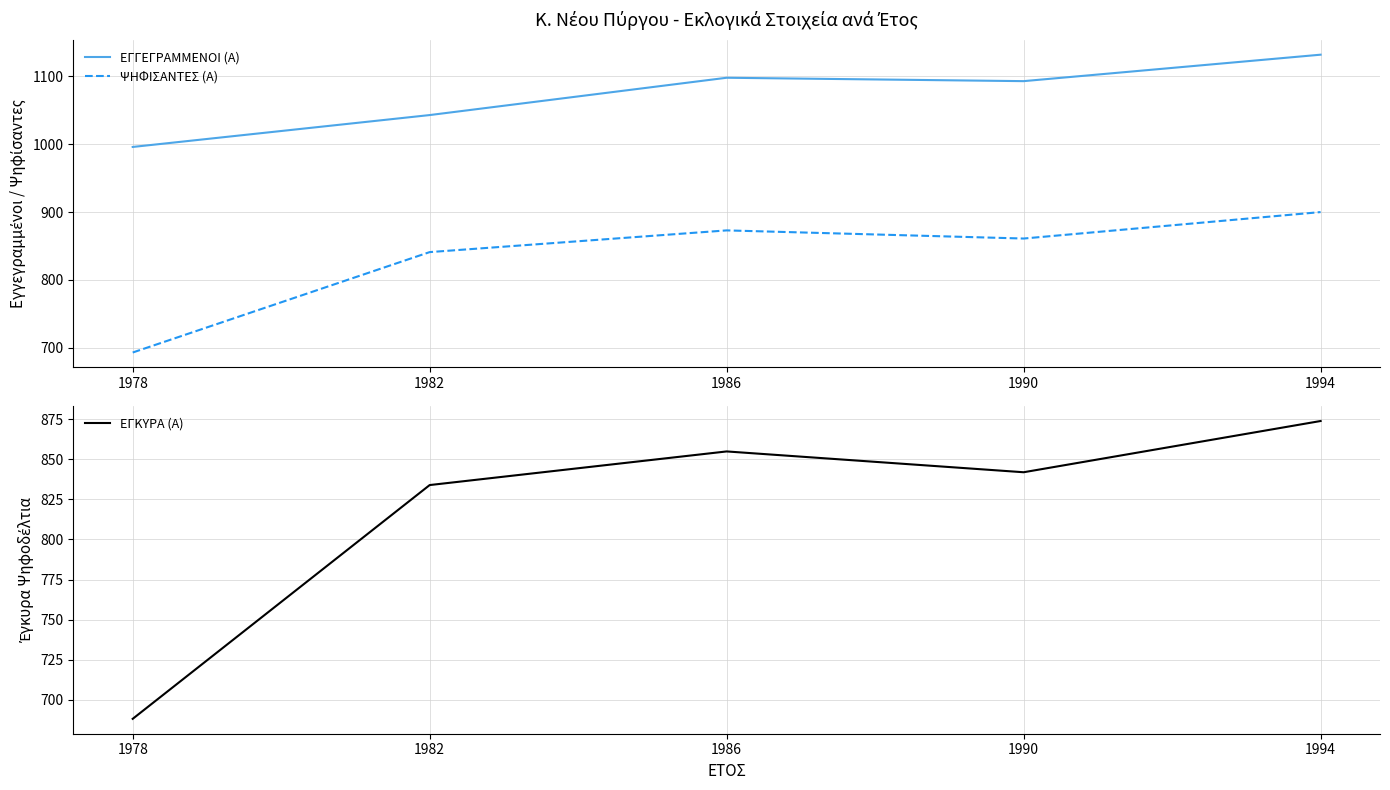

Reading right to left, extract all data points from this chart.

ΕΓΓΕΓΡΑΜΜΕΝΟΙ (Α): 1994=1132	1990=1093	1986=1098	1982=1043	1978=996
ΨΗΦΙΣΑΝΤΕΣ (Α): 1994=900	1990=861	1986=873	1982=841	1978=693
ΕΓΚΥΡΑ (Α): 1994=874	1990=842	1986=855	1982=834	1978=688